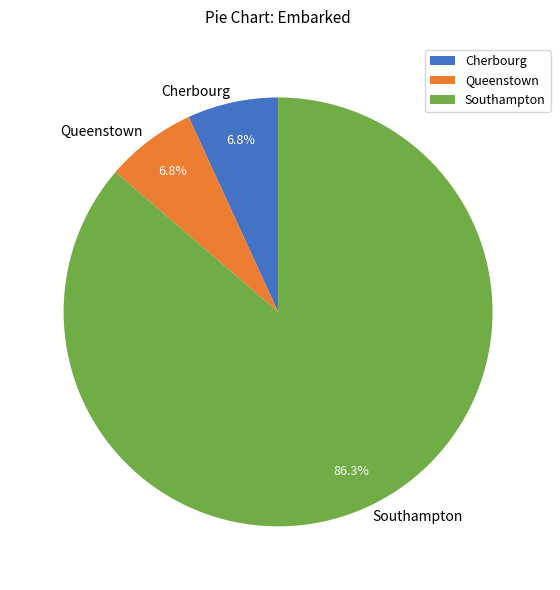

Combined, what portion of the pie is Queenstown and Southampton?

93.2%